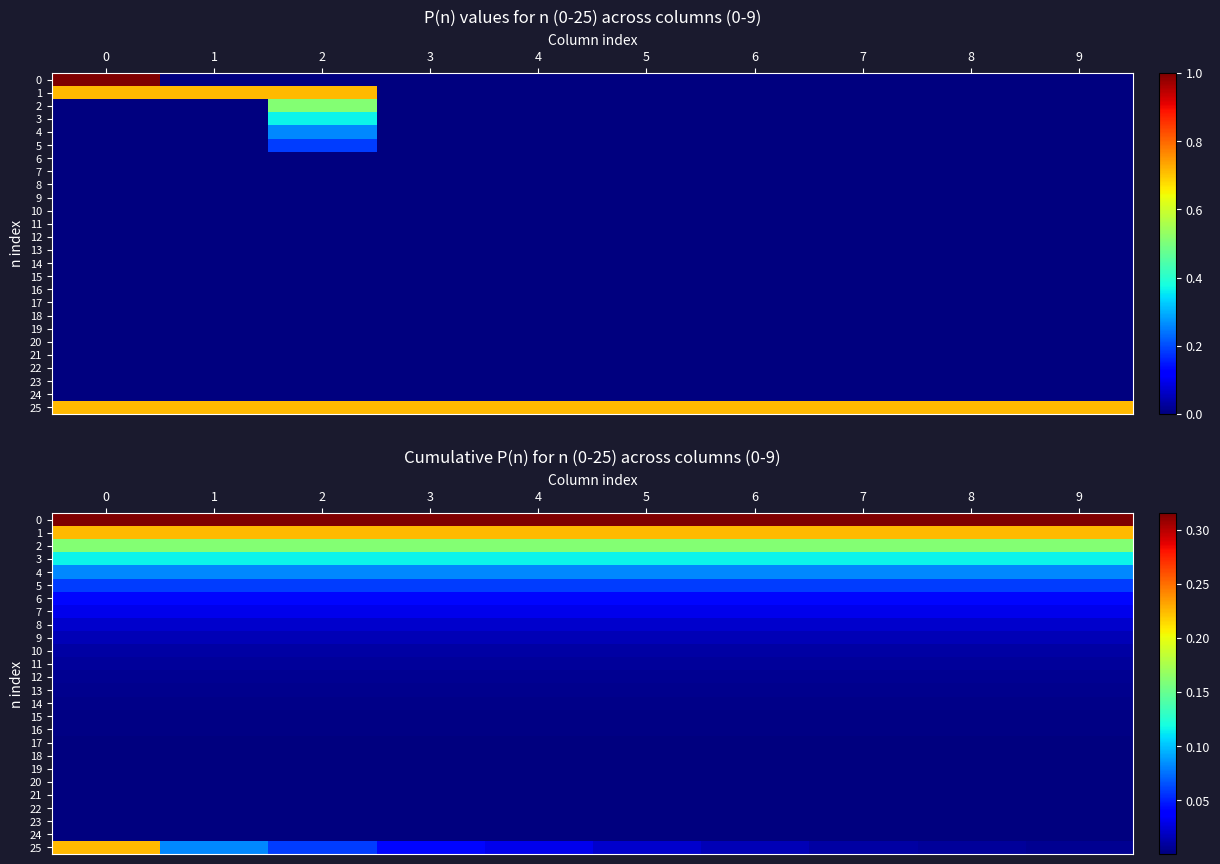

At 6, list the series in order from largest to smallest.

0, 1, 2, 3, 4, 5, 6, 7, 8, 9, 25, 10, 11, 12, 13, 14, 15, 16, 17, 18, 19, 20, 21, 22, 23, 24